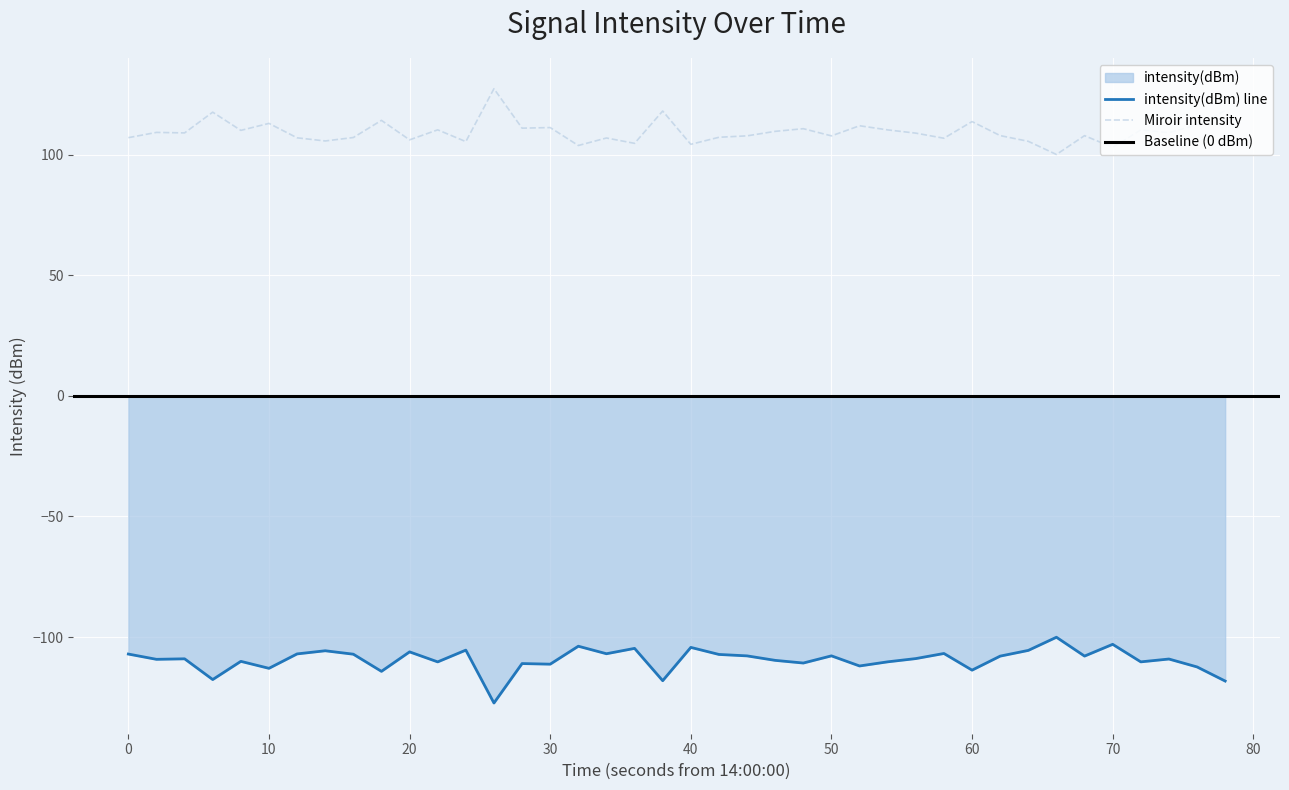

True or false: the data has more than 2 interior local peaks.

True